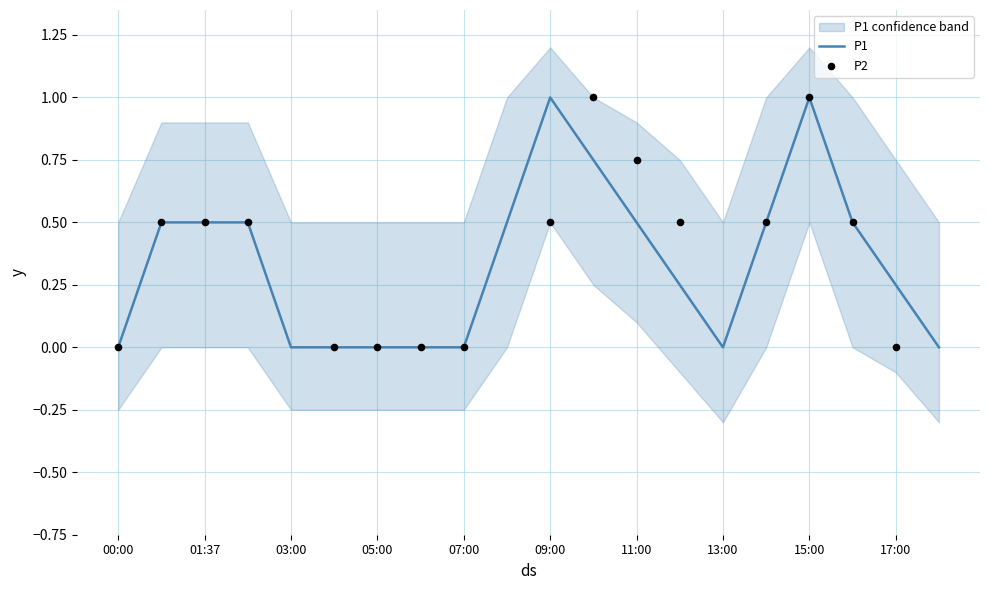

Which series has the largest total across all categories?

P1_upper